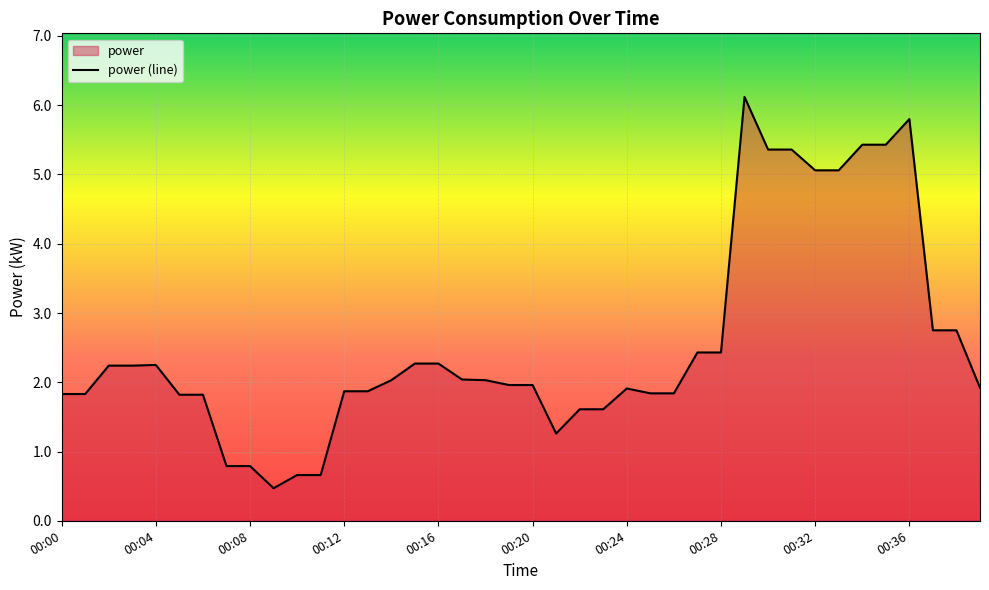

Reading left to right, what are all the values shown in this chart?

1.8	1.8	2.2	2.2	2.2	1.8	1.8	0.8	0.8	0.5	0.7	0.7	1.9	1.9	2.0	2.3	2.3	2.0	2.0	2.0	2.0	1.3	1.6	1.6	1.9	1.8	1.8	2.4	2.4	6.1	5.4	5.4	5.1	5.1	5.4	5.4	5.8	2.8	2.8	1.9